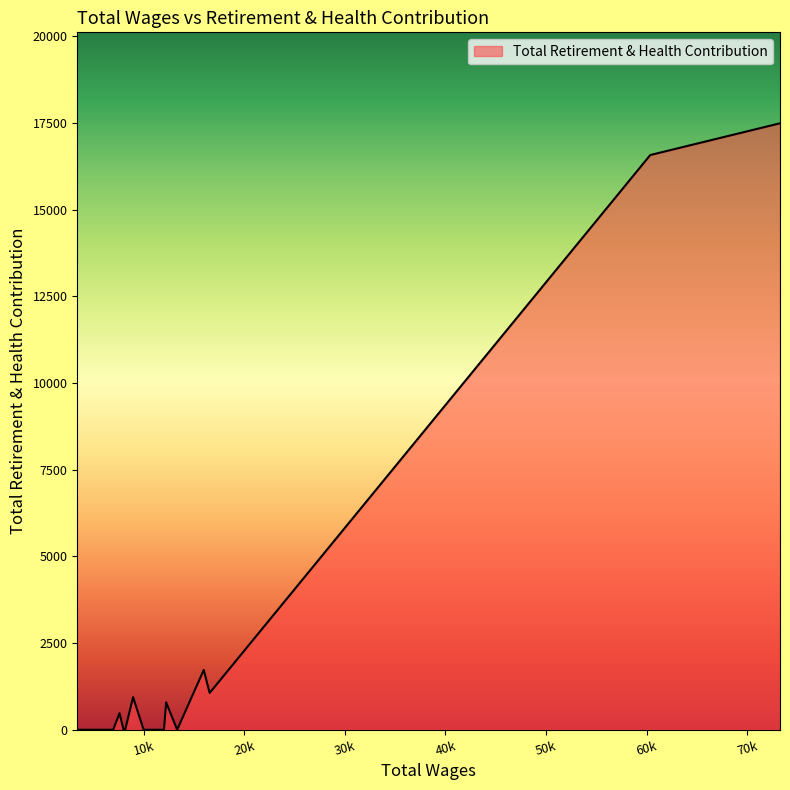

Does the chart display data point markers on the line(s)?

No